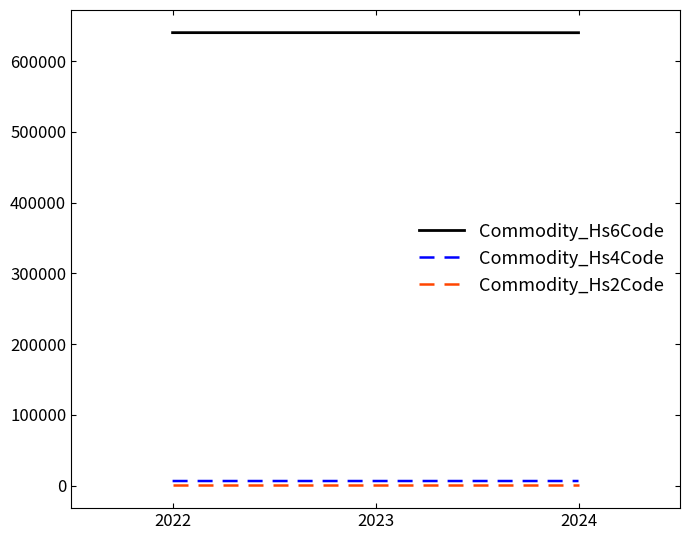

The value of Commodity_Hs6Code at 2022 is 143371.3. True or false?

False